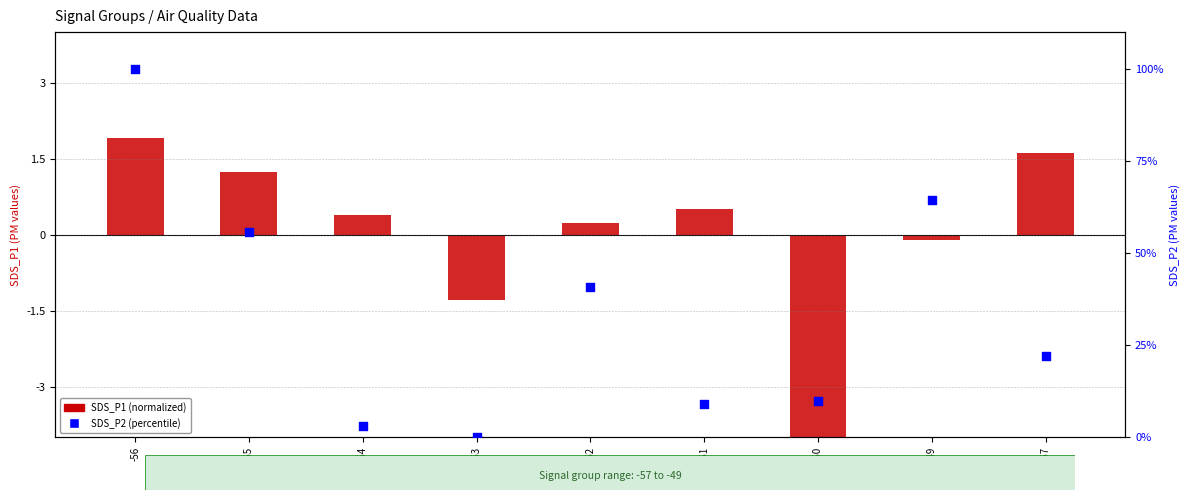

Is the value of SDS_P1 (normalized) at -54 greater than the value of SDS_P2 (percentile) at -57?

No